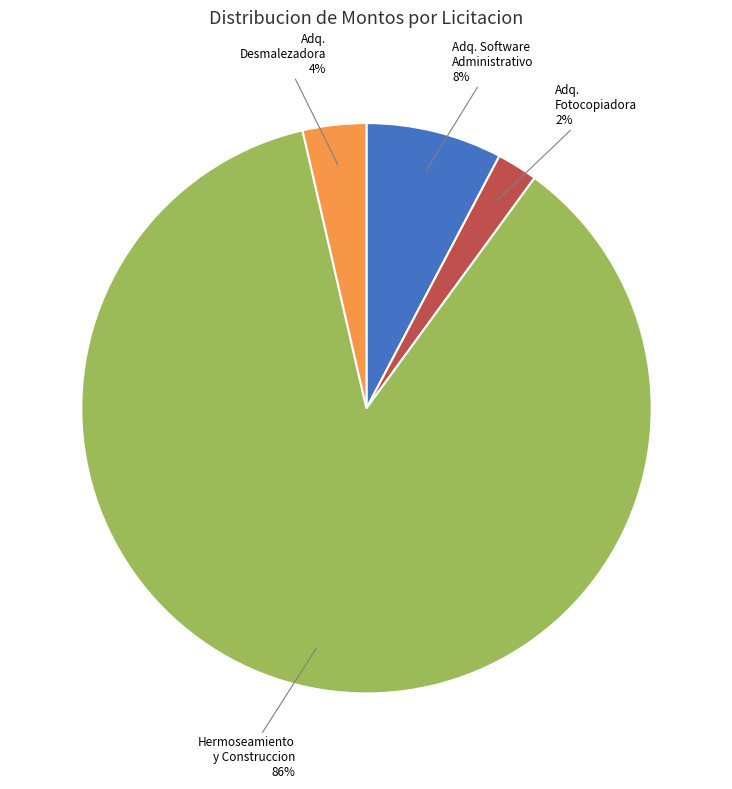

Is it true that Adq. Fotocopiadora is 14% of the pie?

False